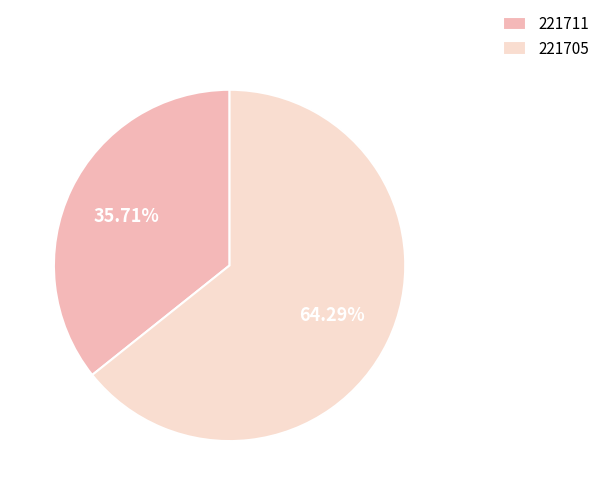

How many segments does this pie chart have?

2